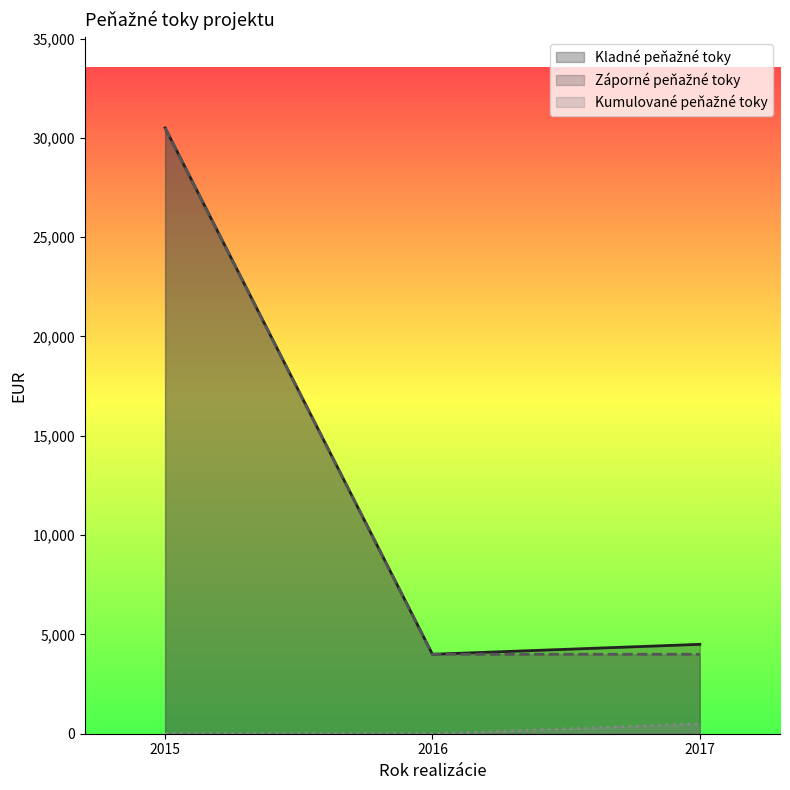

How many lines are shown in the chart?

3